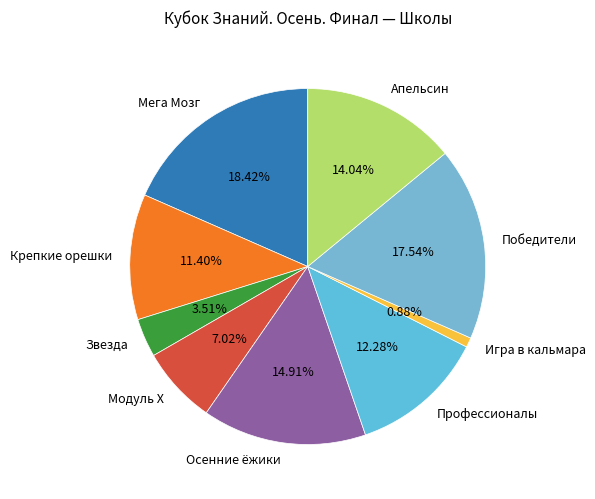

Do Мега Мозг and Звезда together represent more than half of the pie?

No